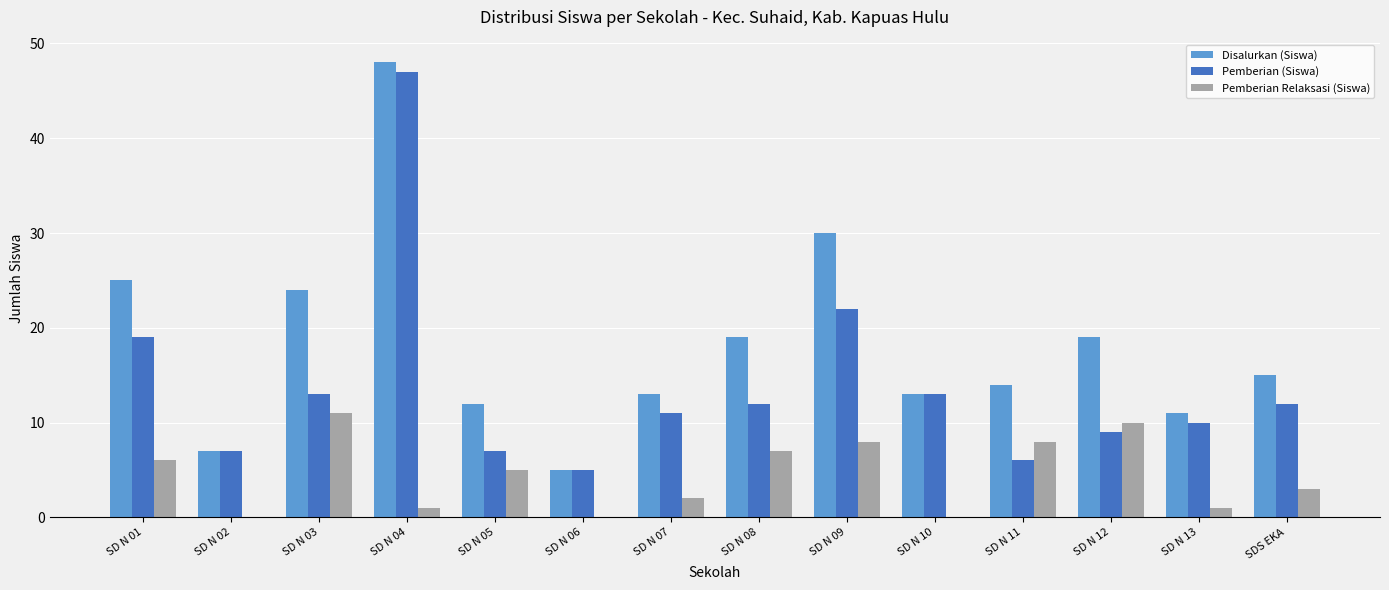

Is the value of Pemberian Relaksasi (Siswa) at SD N 05 greater than the value of Disalurkan (Siswa) at SD N 04?

No